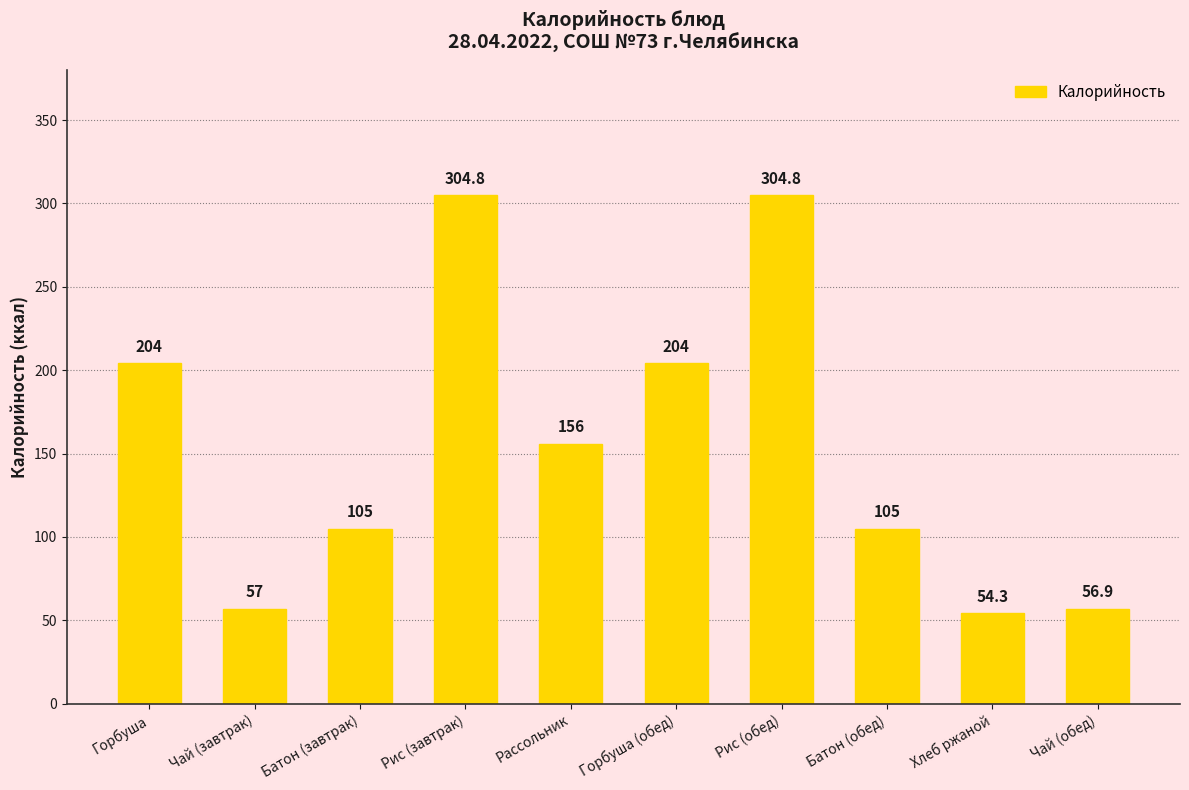

What is the minimum value shown in the chart?

54.3